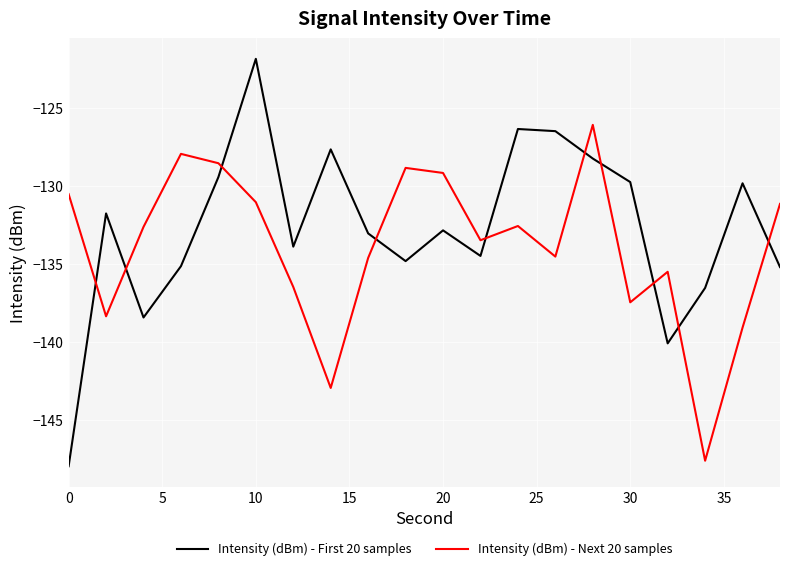

What is the difference between the second highest and second lowest values in the Intensity (dBm) - Next 20 samples series?

15.0